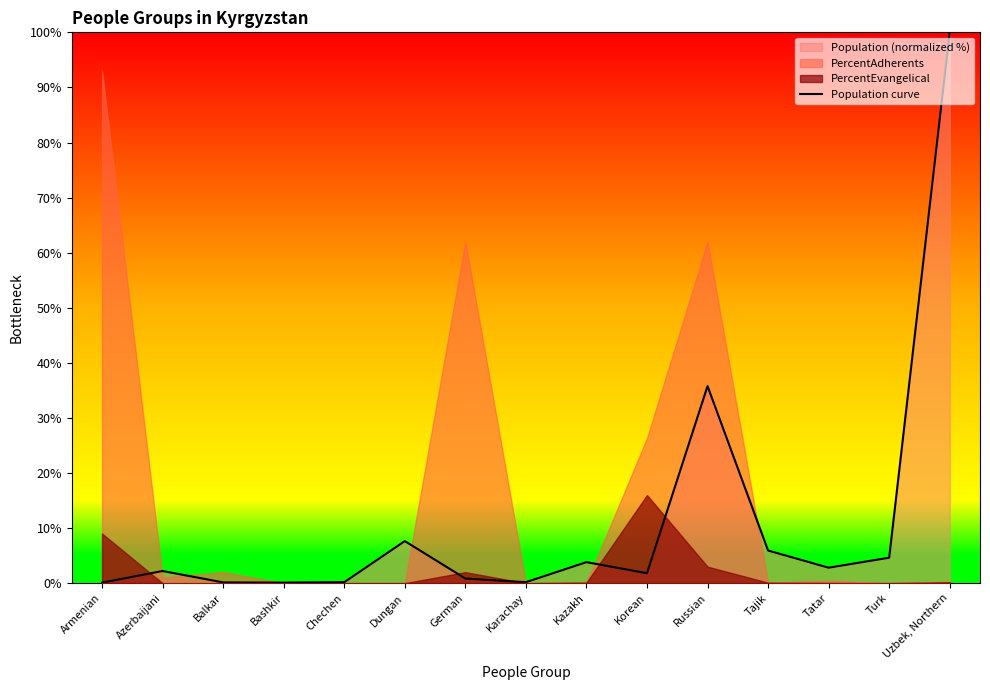

Approximately how many times larger is the value at Dungan compared to Korean?

4.2